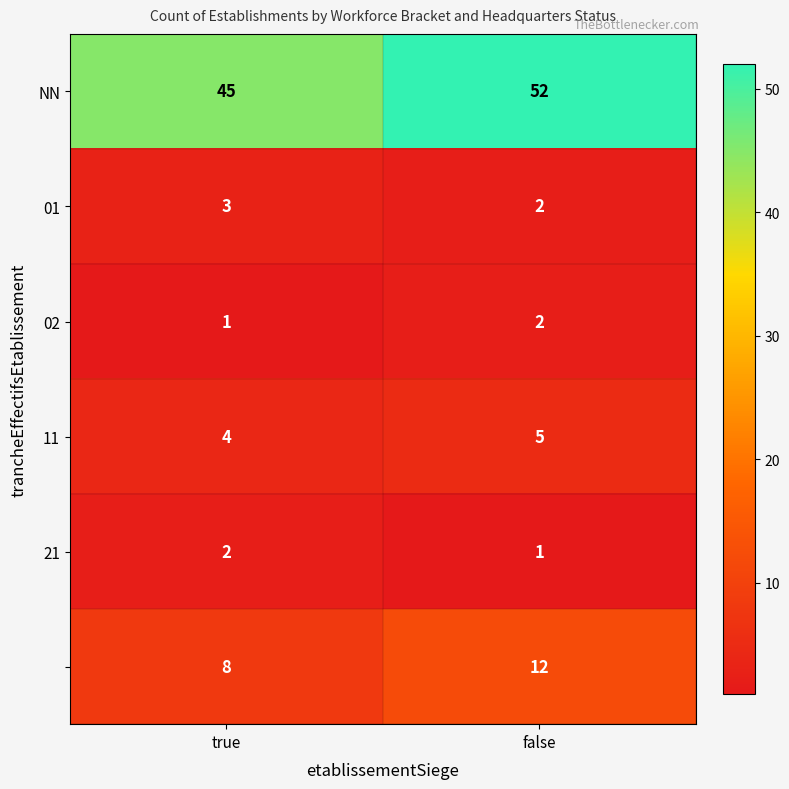

What is the maximum value shown in the chart?

52